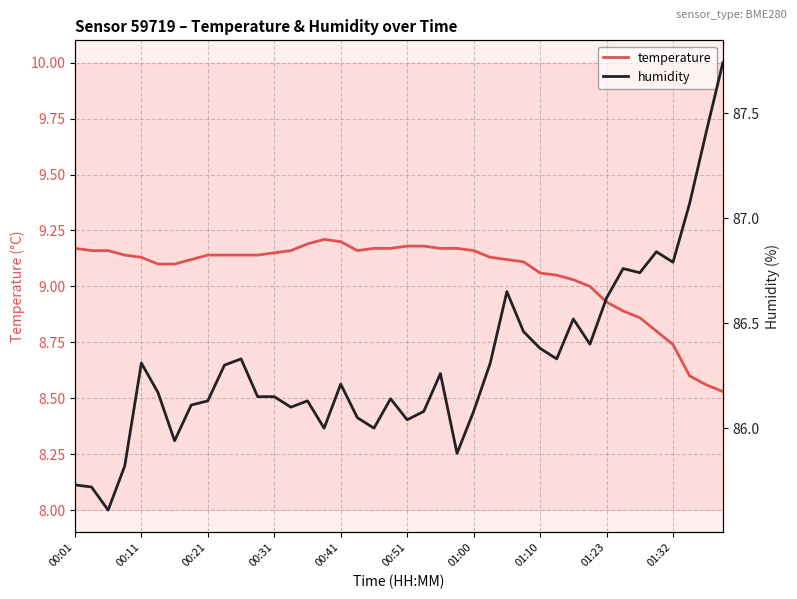

Which series has the widest spread of values?

humidity